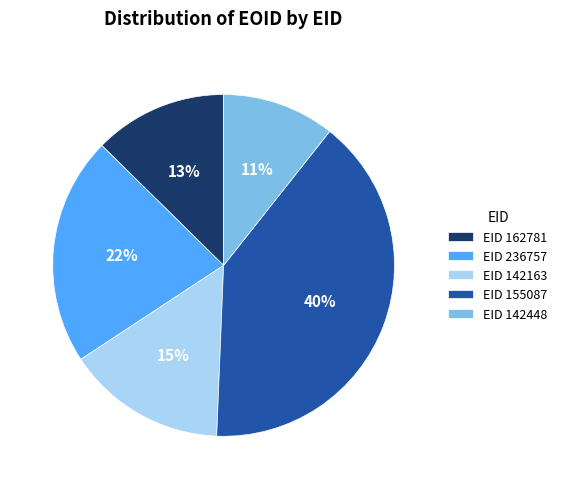

What percentage is the EID 155087 slice, to the nearest percent?

40%